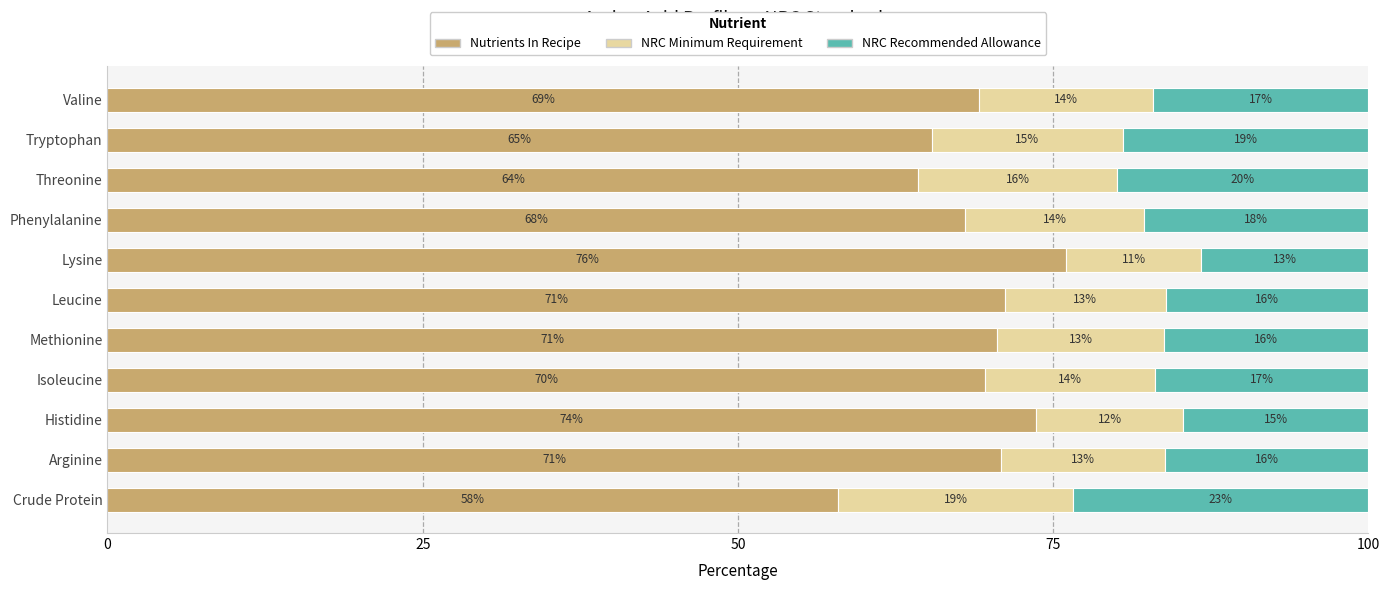

At which label is Nutrients In Recipe closest to 66?

Tryptophan